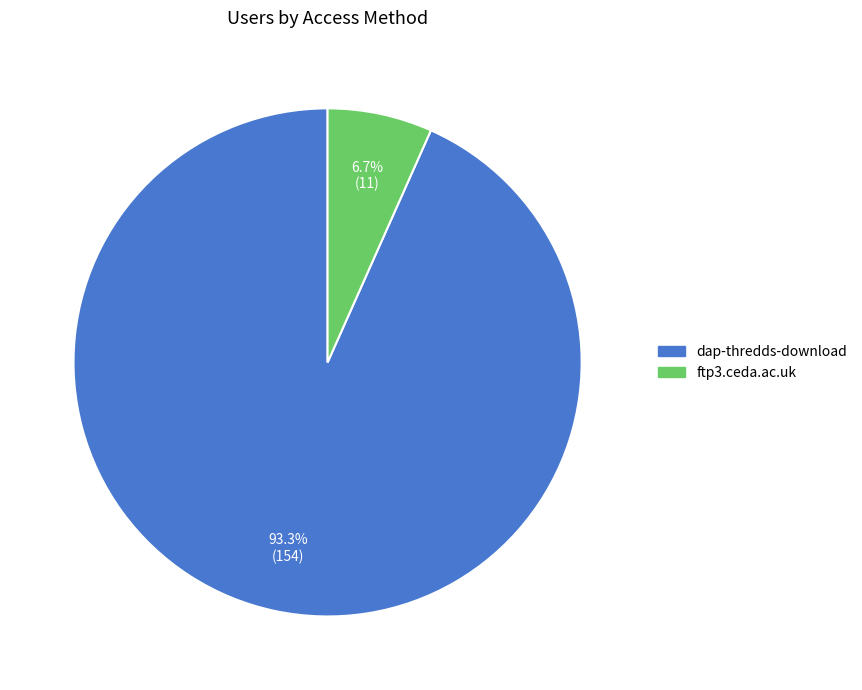

To the nearest percent, what portion does ftp3.ceda.ac.uk represent?

7%